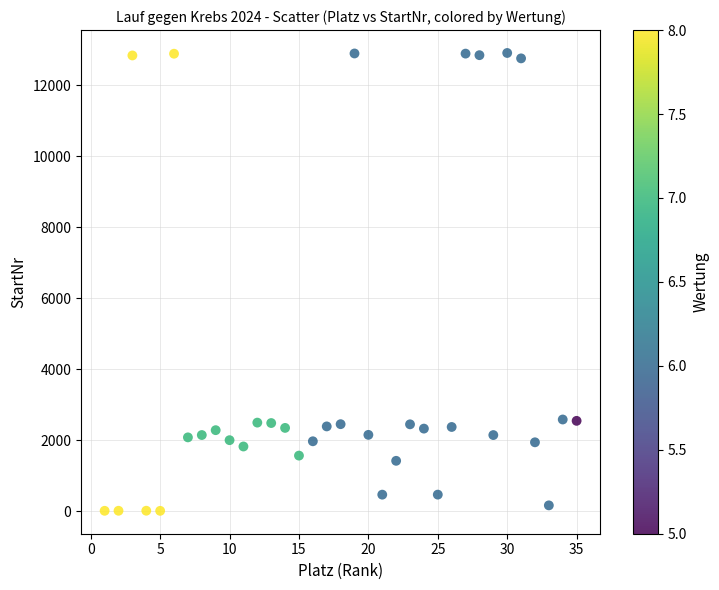

What is the range of Y values (max minus min)?

12908